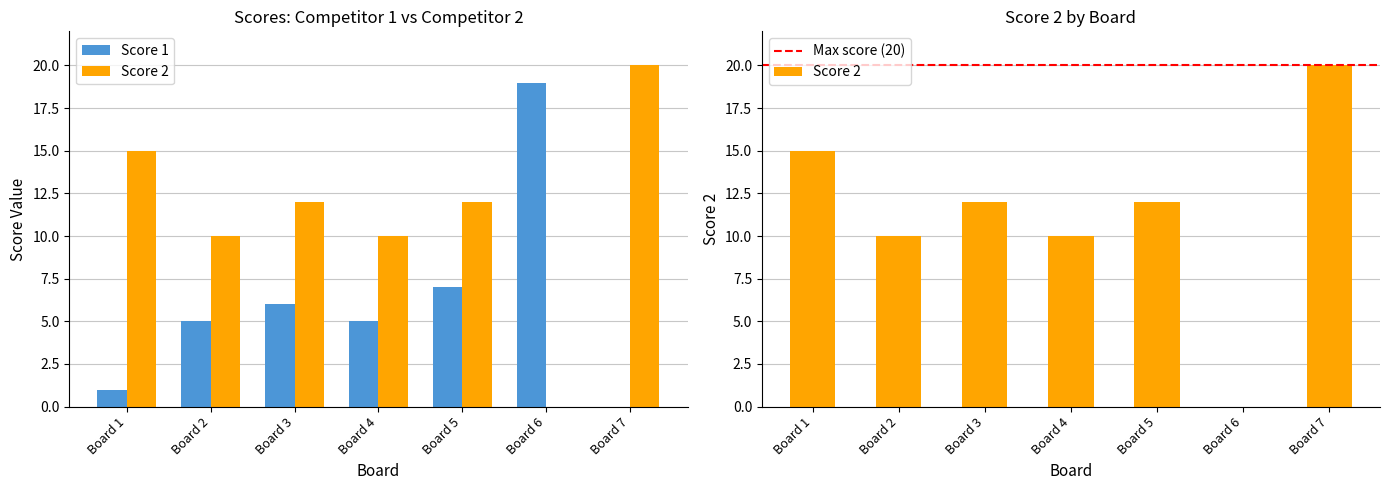

Reading left to right, transcribe all the data shown in this chart.

Score 1: 1	5	6	5	7	19	0
Score 2: 15	10	12	10	12	0	20